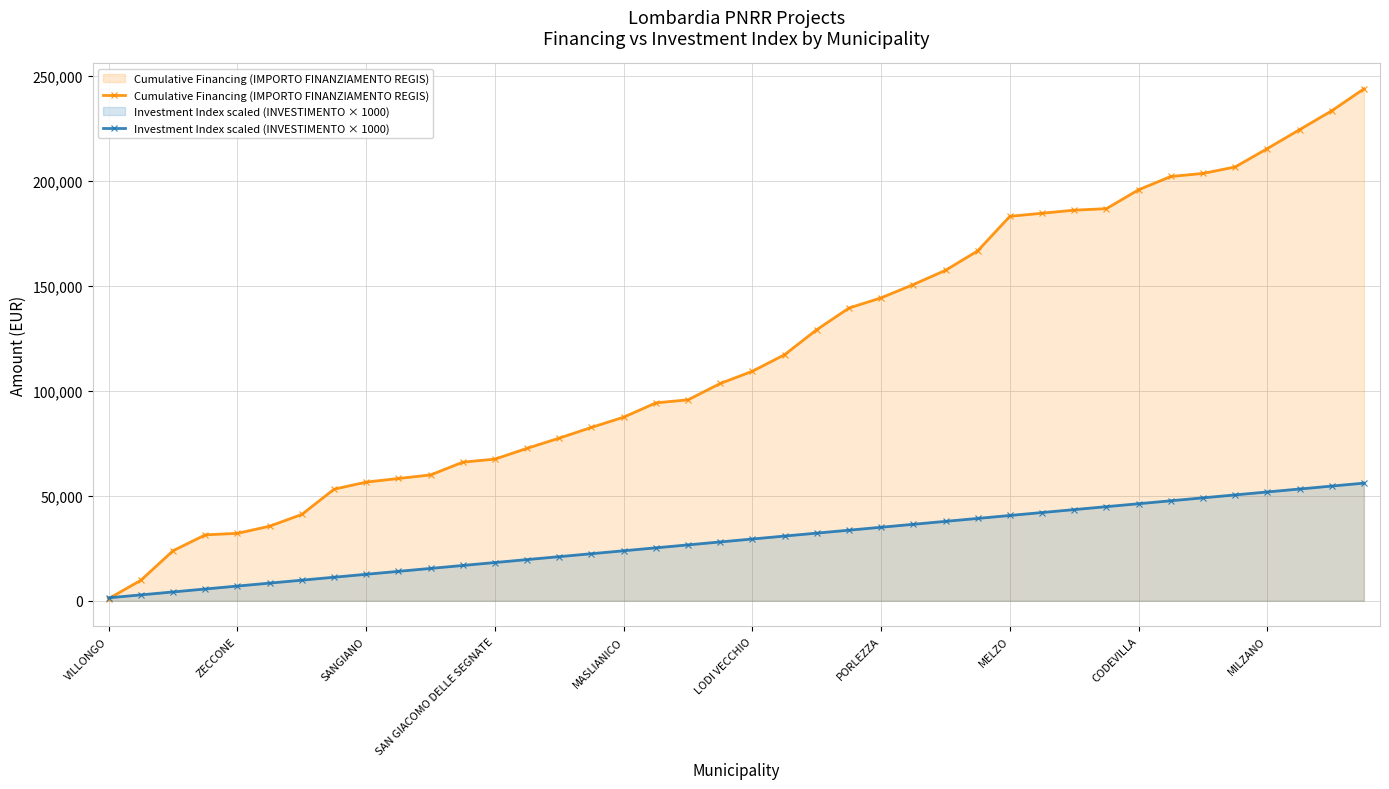

Is it true that Investment Index scaled (INVESTIMENTO × 1000) equals 29318 at 30?

False